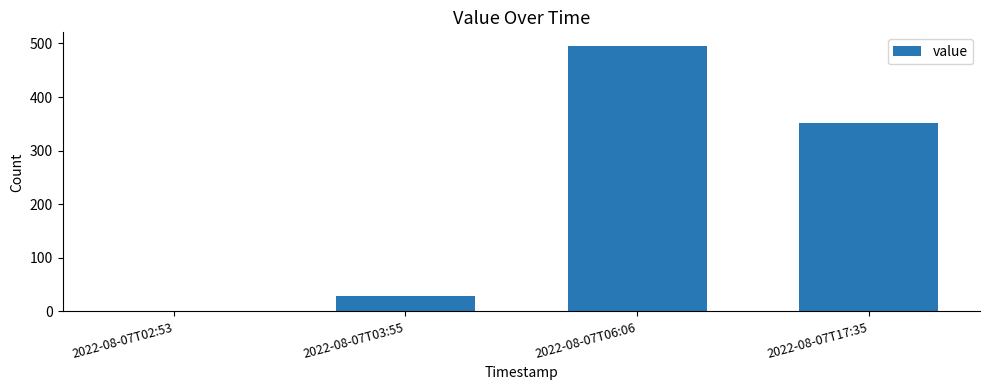

The chart shows a value of 165 at 2022-08-07T02:53. True or false?

False